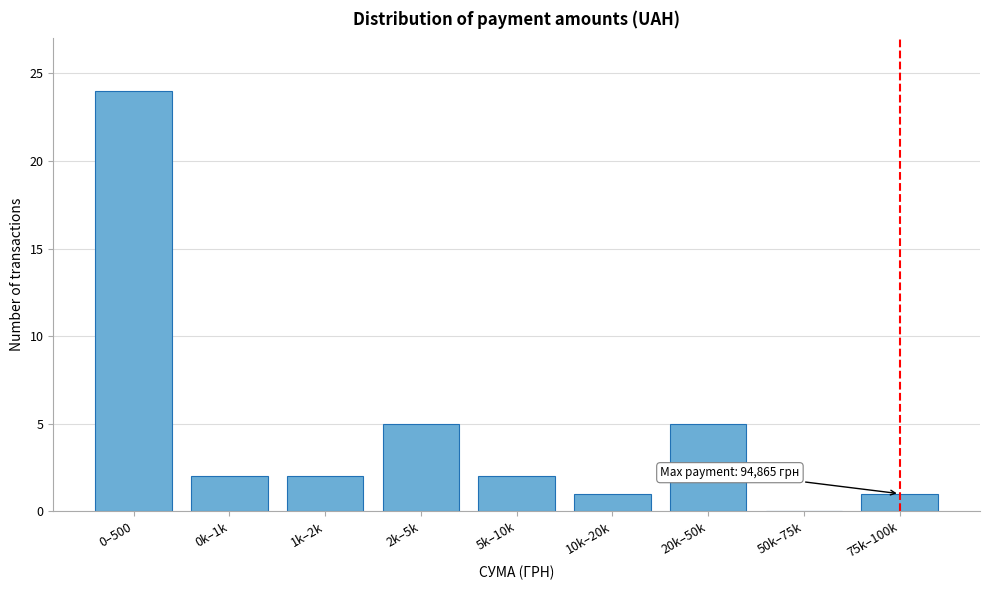

Reading left to right, extract all data points from this chart.

0–500=24	0k–1k=2	1k–2k=2	2k–5k=5	5k–10k=2	10k–20k=1	20k–50k=5	50k–75k=0	75k–100k=1